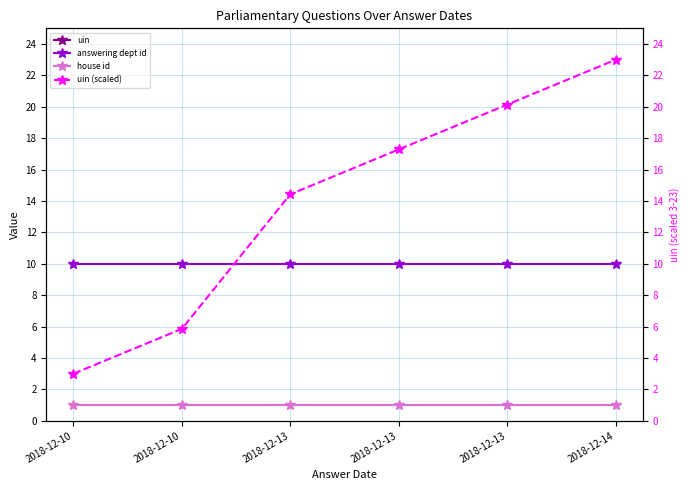

True or false: uin and house id intersect in this chart.

False